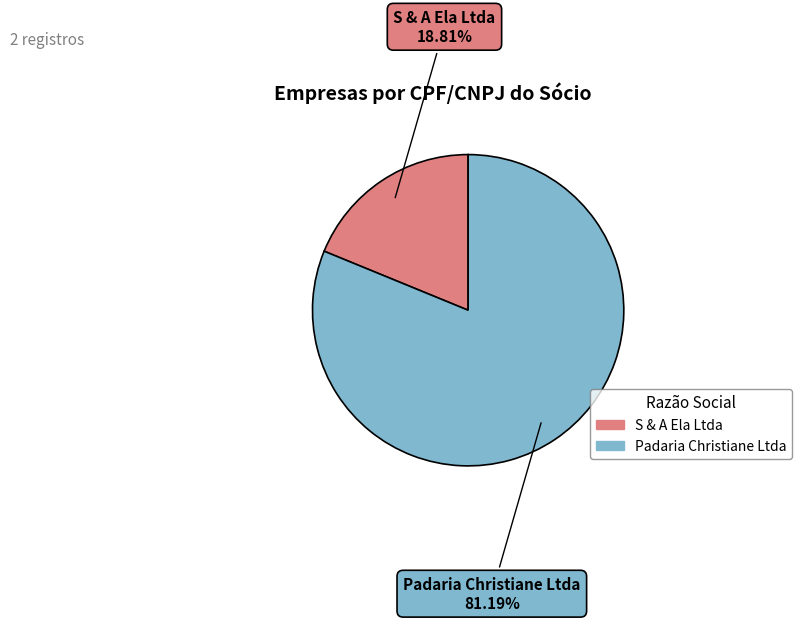

Which has a higher value, Padaria Christiane Ltda or S & A Ela Ltda?

Padaria Christiane Ltda